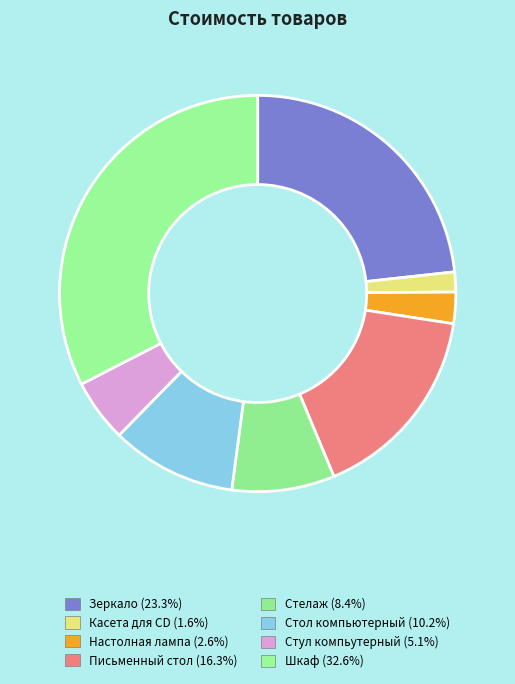

To the nearest percent, what portion does Зеркало represent?

23%